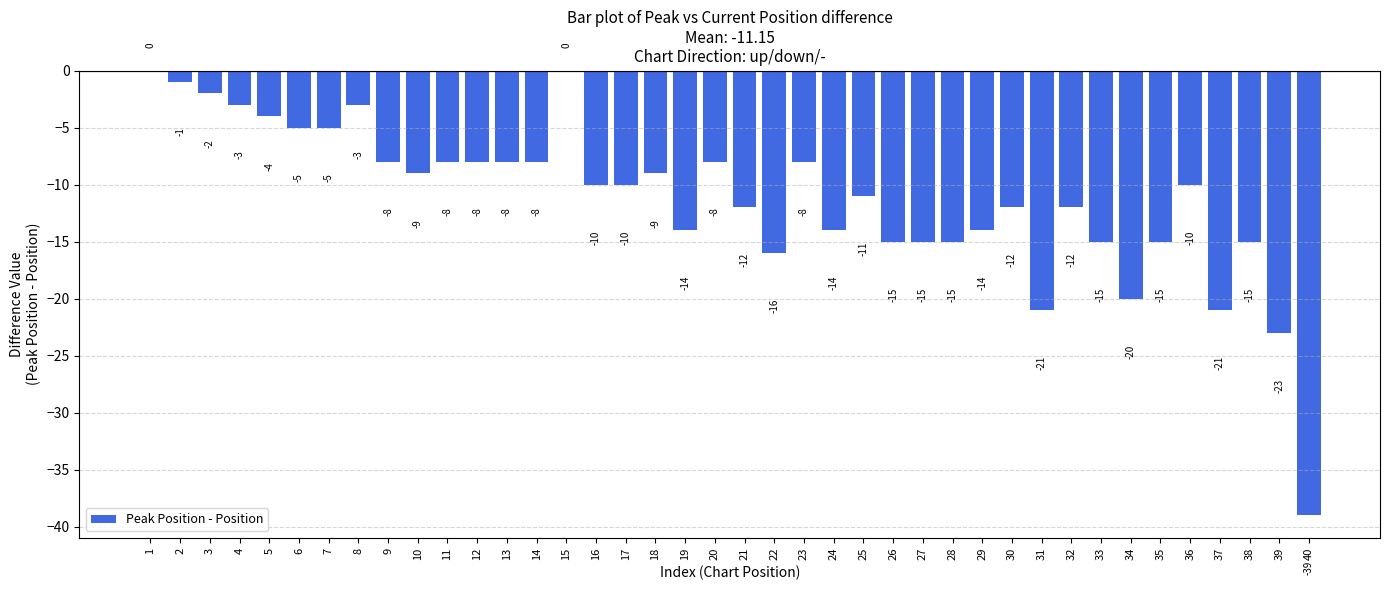

How many series are shown in this chart?

1